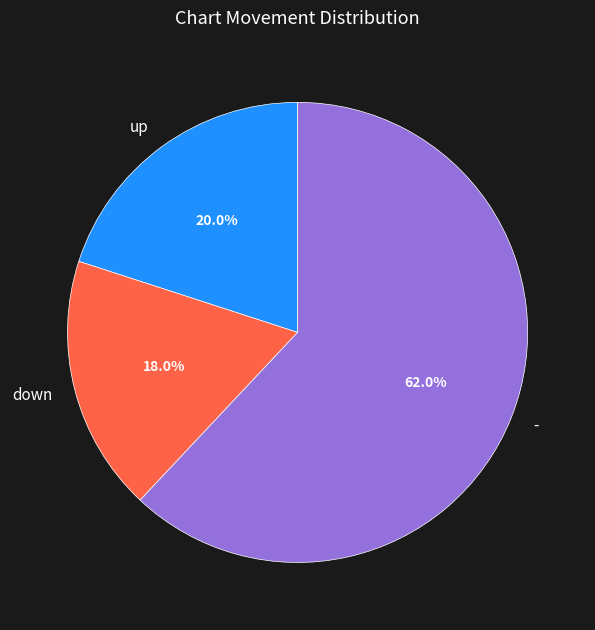

What percentage is the - slice, to the nearest percent?

62%